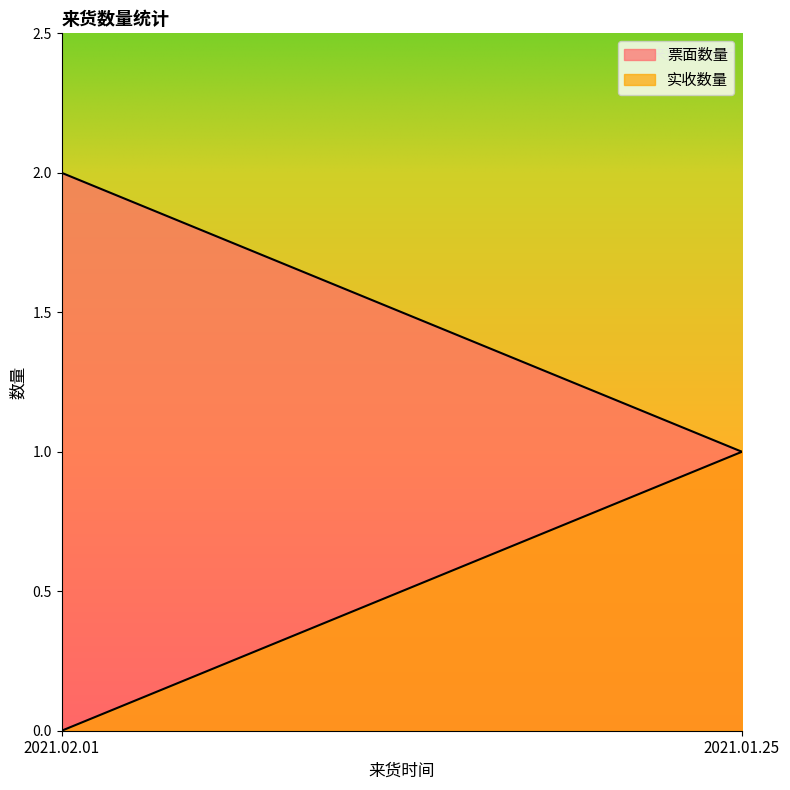

At which category does the chart reach its peak across all series?

2021.02.01